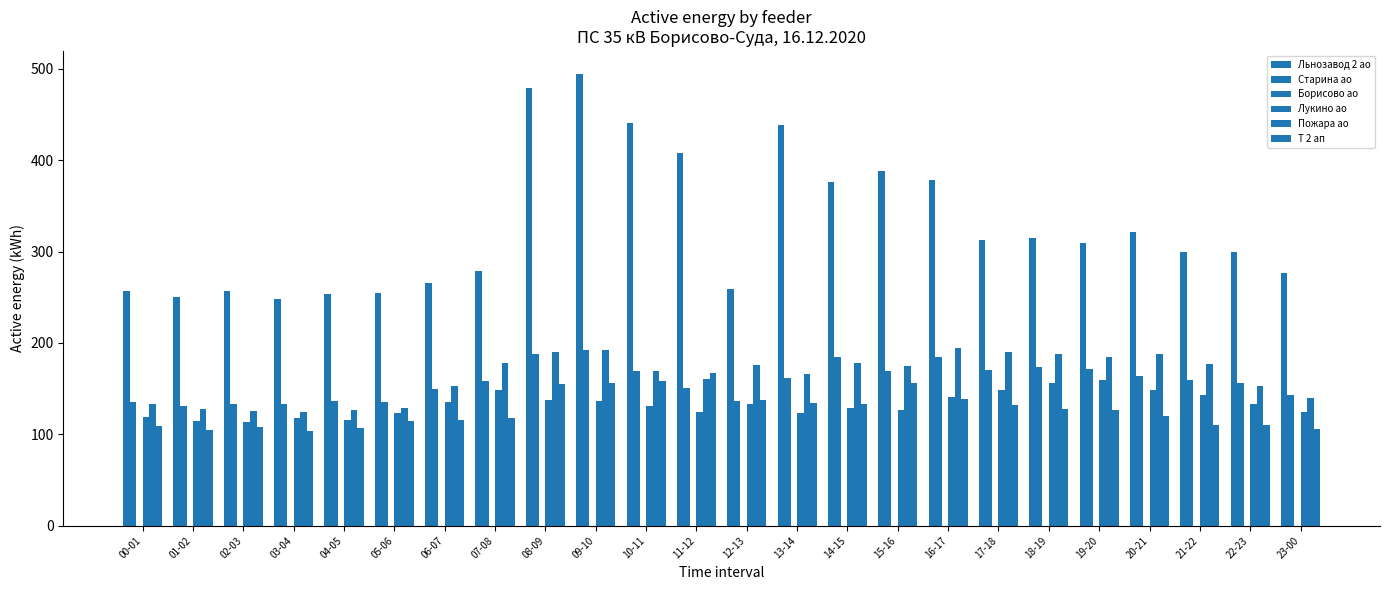

Reading left to right, transcribe all the data shown in this chart.

Льнозавод 2 ао: 257.2	250.1	256.4	248.1	253.5	254.7	265.2	279.1	479.4	494.7	440.2	408.0	258.4	438.1	376.5	387.9	378.3	312.4	315.3	308.9	321.8	300.0	299.1	276.9
Старина ао: 135.7	130.8	133.0	133.4	135.9	135.4	149.4	158.2	188.2	191.9	169.6	150.2	136.8	161.9	184.7	168.9	184.1	170.2	173.6	171.4	163.7	159.2	156.0	142.8
Борисово ао: 0.0	0.0	0.0	0.0	0.0	0.0	0.0	0.0	0.0	0.0	0.0	0.0	0.0	0.0	0.0	0.0	0.0	0.0	0.0	0.0	0.0	0.0	0.0	0.0
Лукино ао: 119.3	115.0	113.8	117.3	115.3	123.4	135.1	148.0	137.0	136.9	130.9	124.3	133.0	123.4	129.1	126.2	141.2	148.4	156.3	159.2	148.9	143.1	132.9	123.9
Пожара ао: 133.1	127.5	125.7	124.3	126.6	128.8	152.8	178.5	190.5	192.0	169.3	160.3	175.7	165.8	177.9	175.2	194.6	190.5	187.5	184.8	187.7	176.6	152.6	139.2
Т 2 ап: 108.9	104.5	107.6	103.6	107.2	114.2	116.0	117.6	155.2	156.2	158.5	167.0	137.7	133.8	133.7	156.4	138.5	131.8	128.0	126.1	120.3	110.4	109.9	105.8